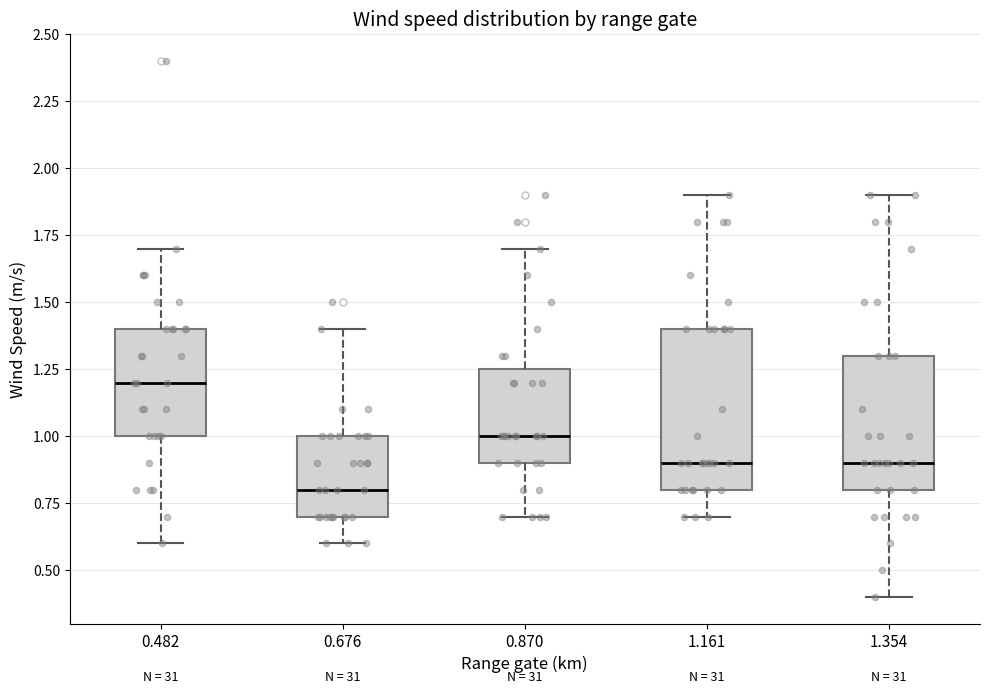

Reading left to right, transcribe this box plot: for each box, give where its median line is, the range the box spans, and where its two whiskers end, as read against the y-axis. The values are not printed on the chart, so give them approximately, as read against the axis.

0.482: median 1.20, box 1.00 to 1.40, whiskers 0.60 to 1.70
0.676: median 0.80, box 0.70 to 1.00, whiskers 0.60 to 1.40
0.870: median 1.00, box 0.90 to 1.25, whiskers 0.70 to 1.70
1.161: median 0.90, box 0.80 to 1.40, whiskers 0.70 to 1.90
1.354: median 0.90, box 0.80 to 1.30, whiskers 0.40 to 1.90